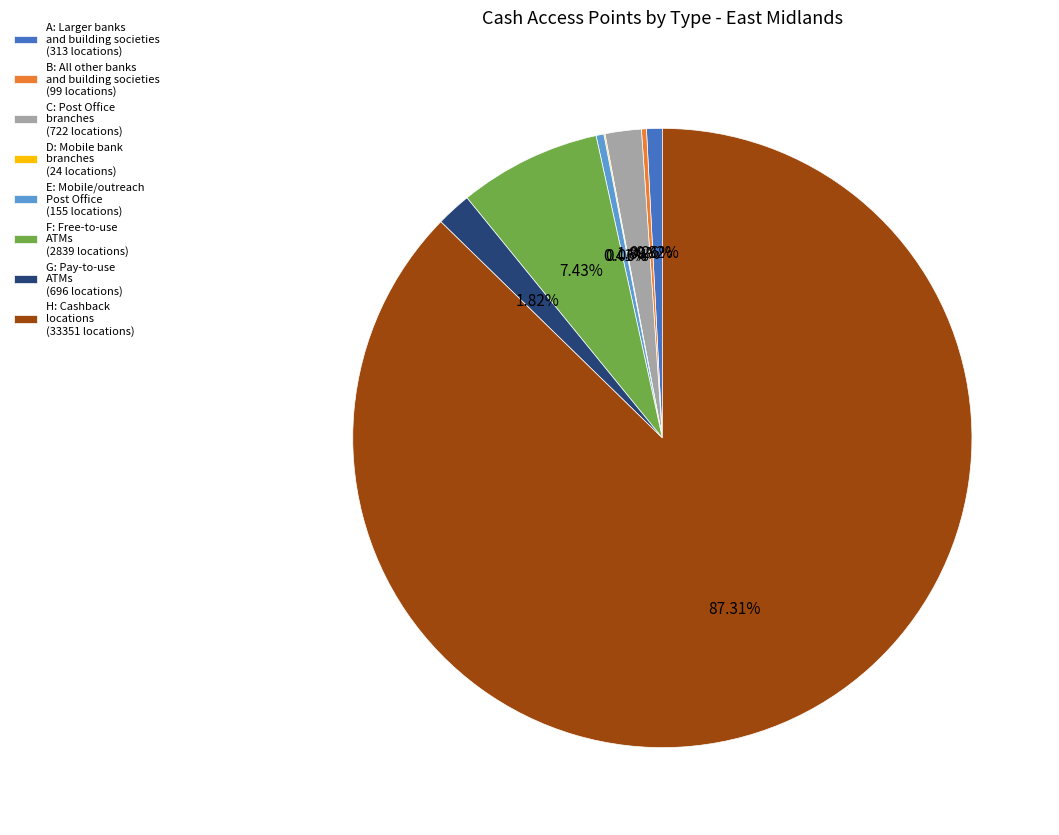

Does any single category account for the majority?

Yes